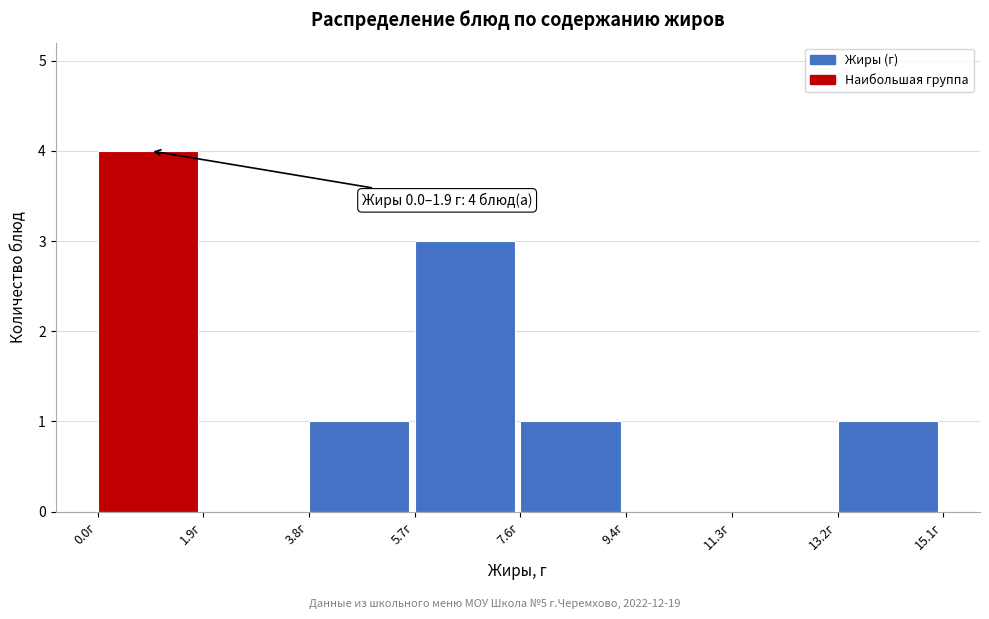

Over which range of the x-axis is the bar tallest?

0.0 to 1.8